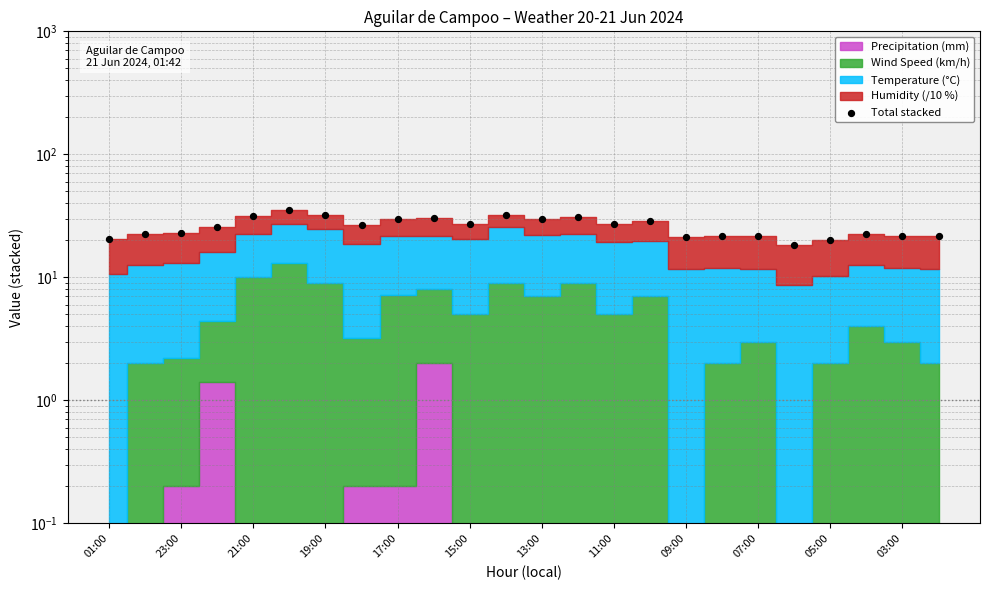

Between 19:00 and 13, which is larger?

13